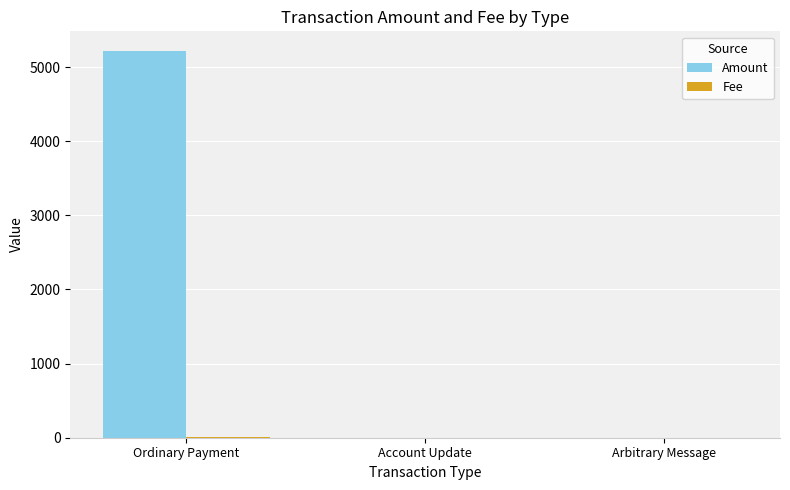

What is the highest value of the Amount series?

5221